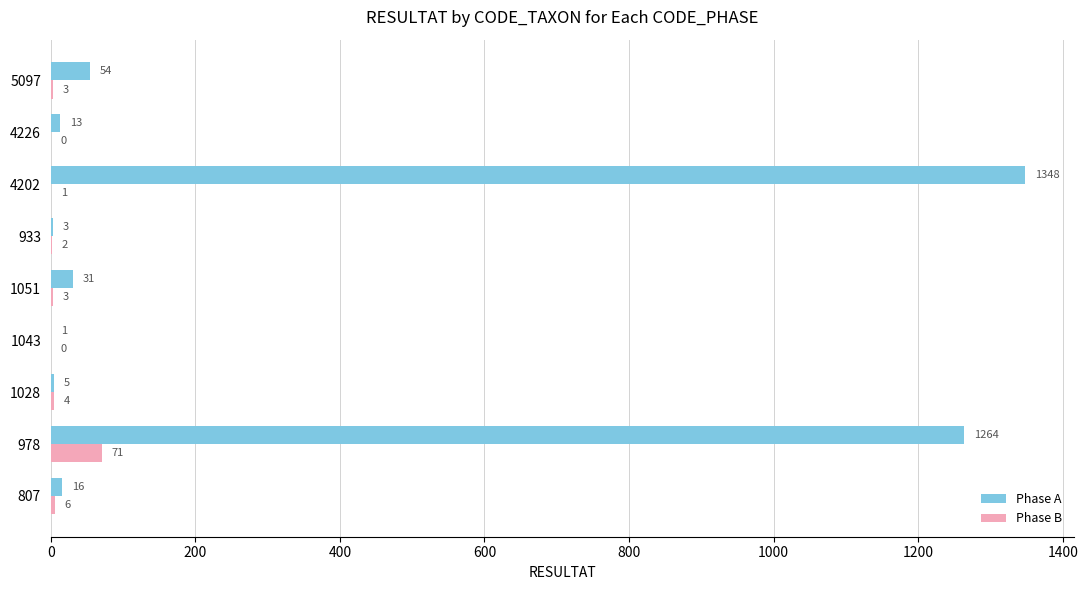

How many categories are shown in the chart?

9